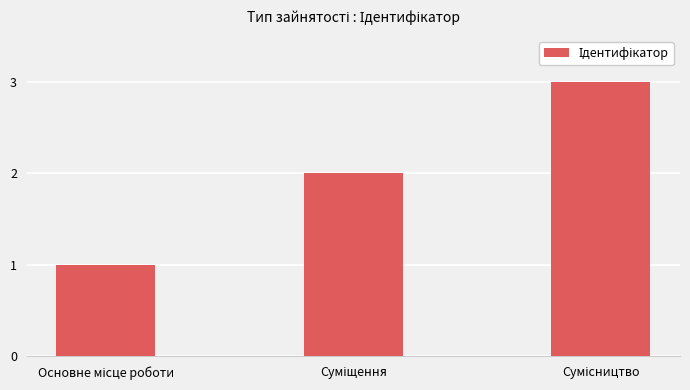

What is the sum of all values?

6